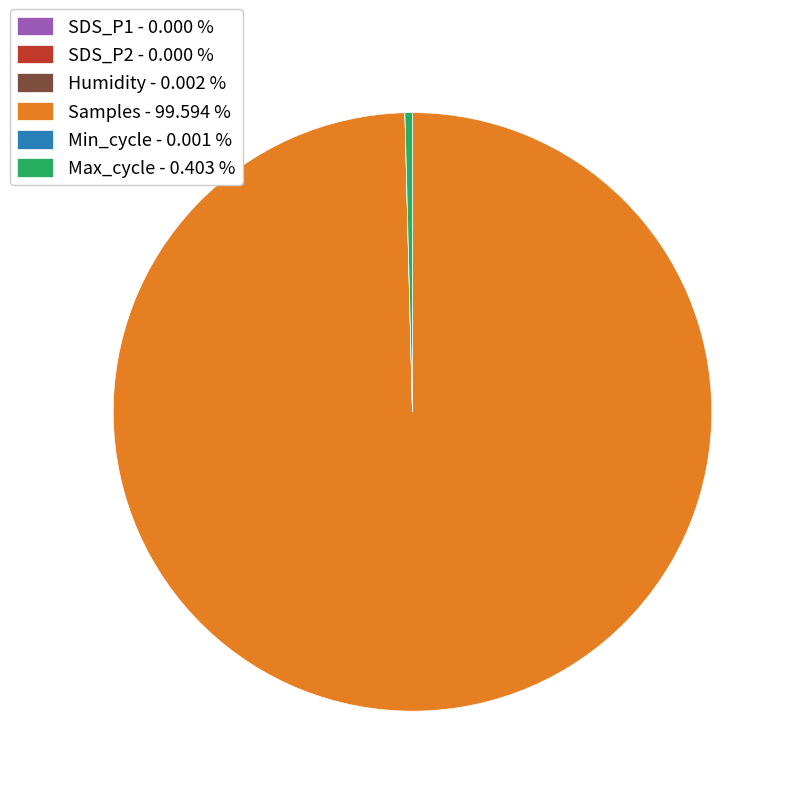

Is there a majority slice in this chart?

Yes